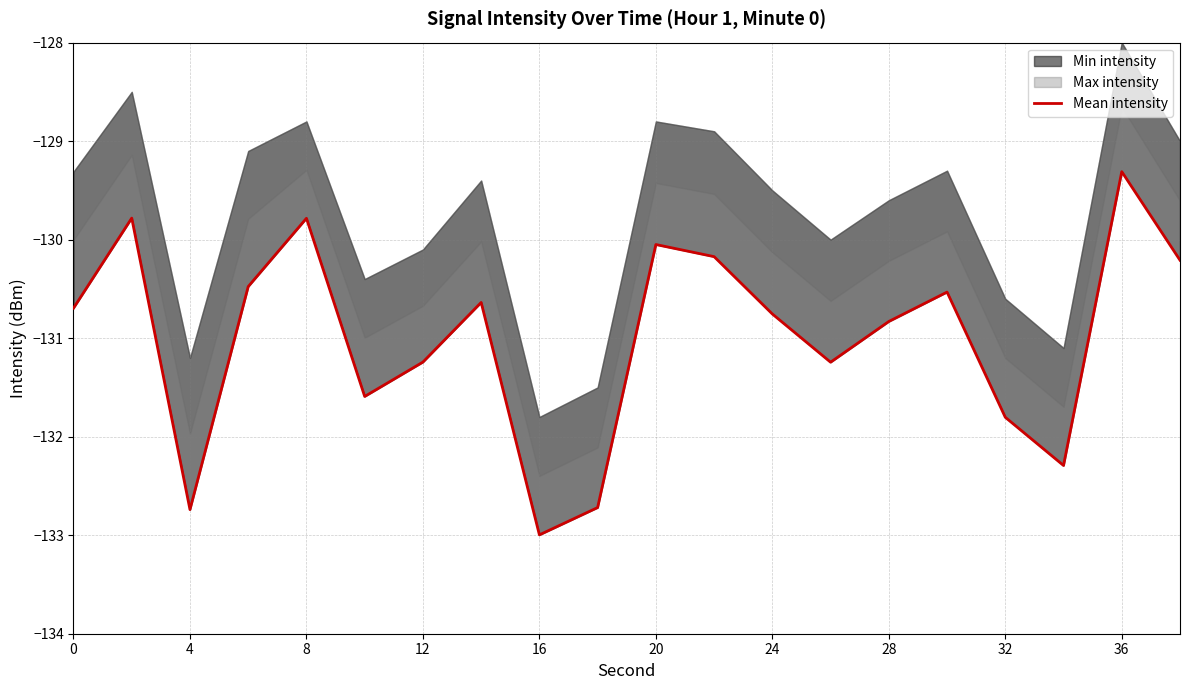

What is the sum of all values?

-2619.9